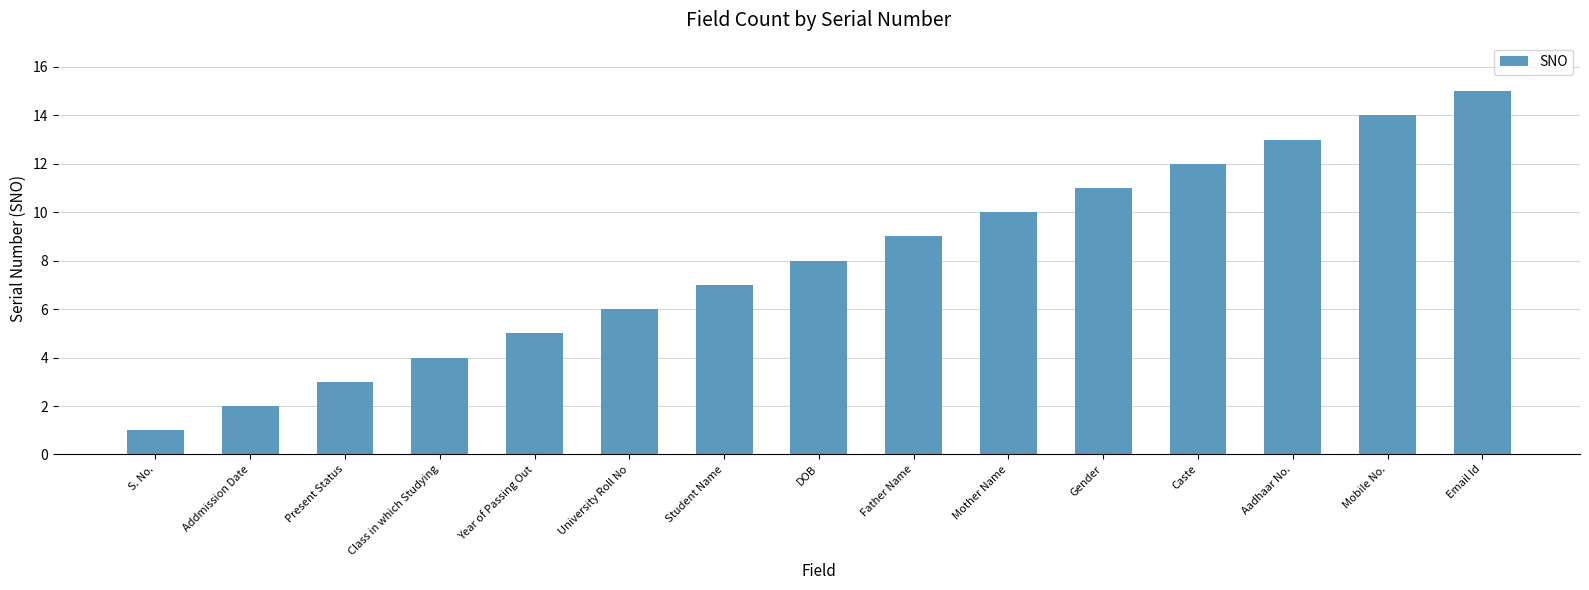

Is it true that the value at Aadhaar No. is 13?

True